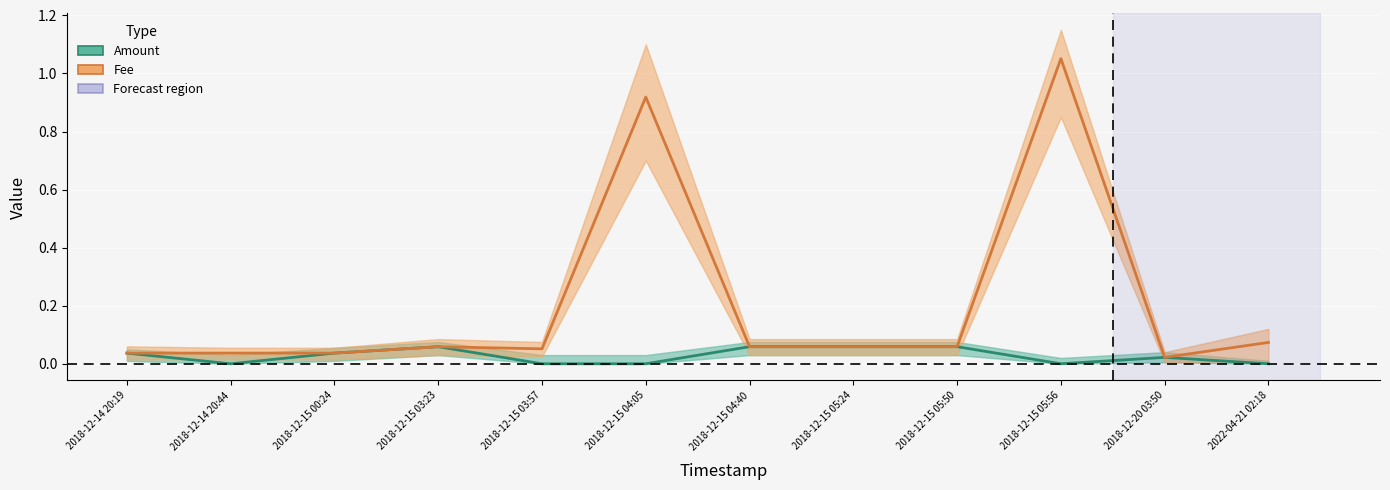

The value of Fee at 2022-04-21 02:18 is 0.1. True or false?

False